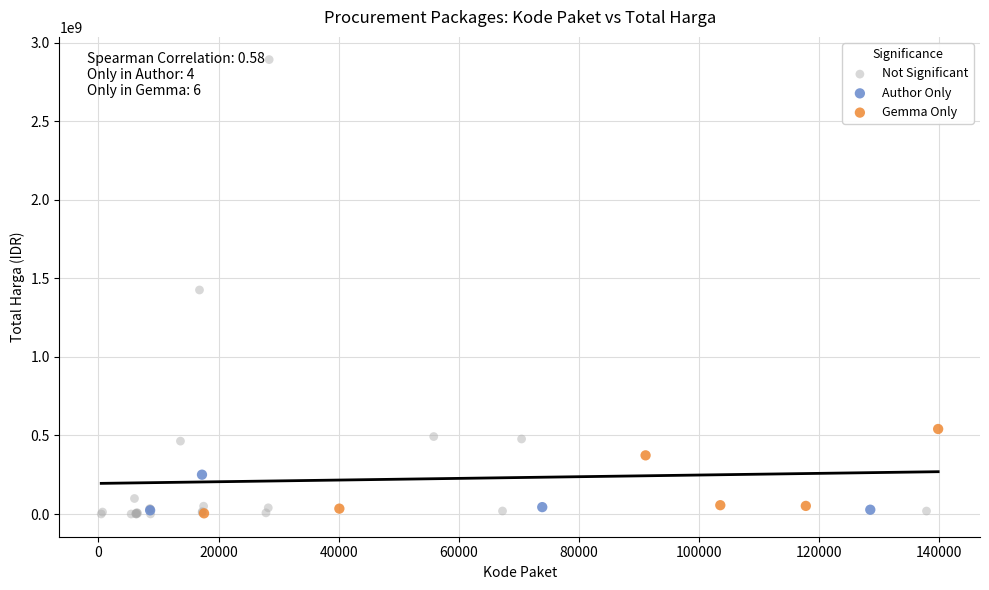

Which series has the widest spread of Y values?

Not Significant